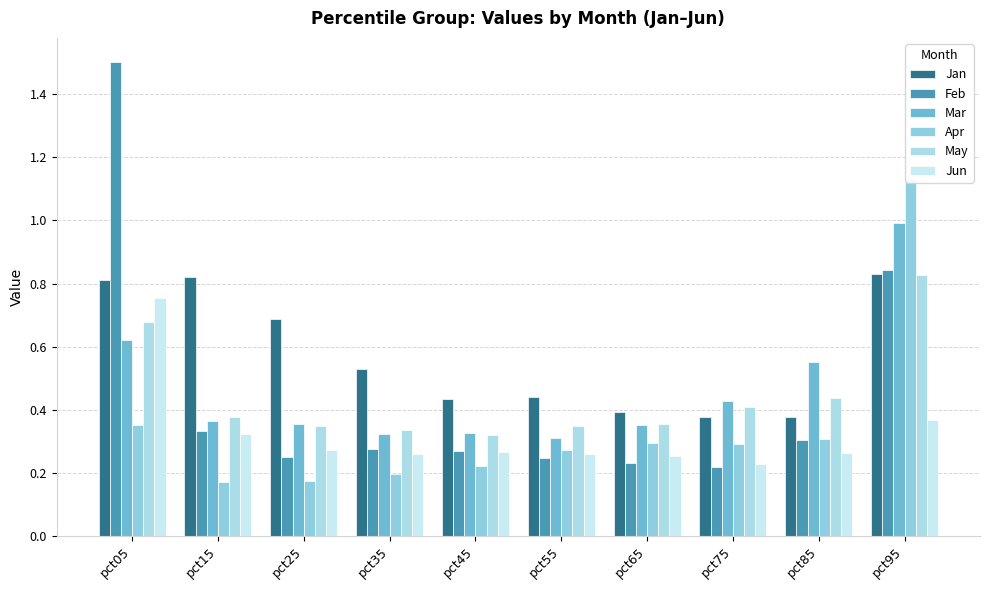

Reading left to right, what are all the values shown in this chart?

Jan: 0.8	0.8	0.7	0.5	0.4	0.4	0.4	0.4	0.4	0.8
Feb: 1.5	0.3	0.2	0.3	0.3	0.2	0.2	0.2	0.3	0.8
Mar: 0.6	0.4	0.4	0.3	0.3	0.3	0.4	0.4	0.6	1.0
Apr: 0.4	0.2	0.2	0.2	0.2	0.3	0.3	0.3	0.3	1.1
May: 0.7	0.4	0.3	0.3	0.3	0.3	0.4	0.4	0.4	0.8
Jun: 0.8	0.3	0.3	0.3	0.3	0.3	0.3	0.2	0.3	0.4